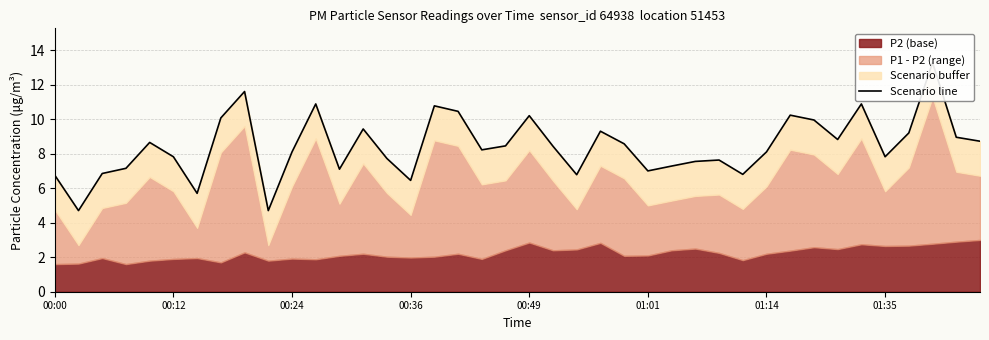

The value at 13 is 9.4. True or false?

True